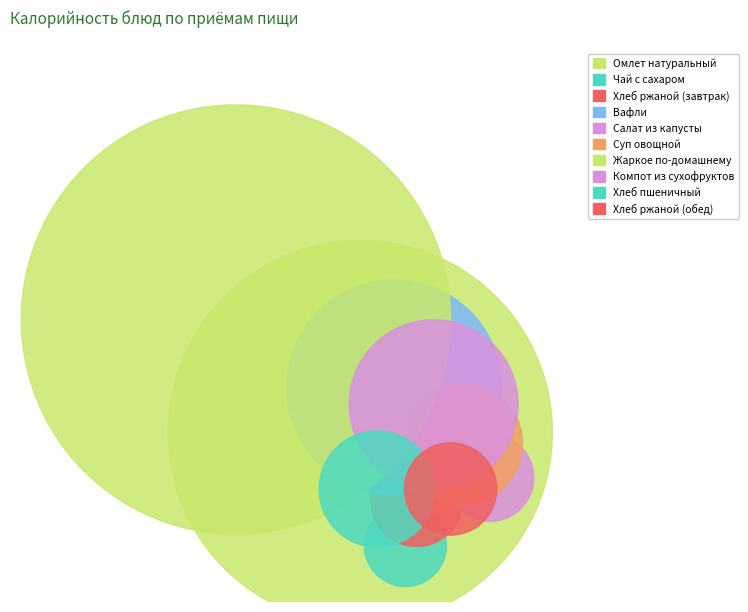

What is the change in value from Компот из сухофруктов to Хлеб ржаной (обед)?

-90